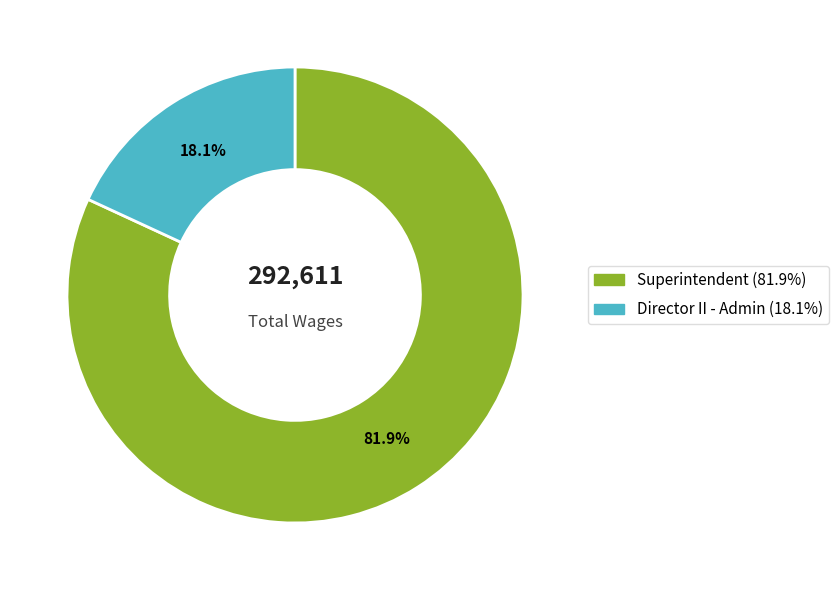

Does Superintendent represent more than half of the total?

Yes